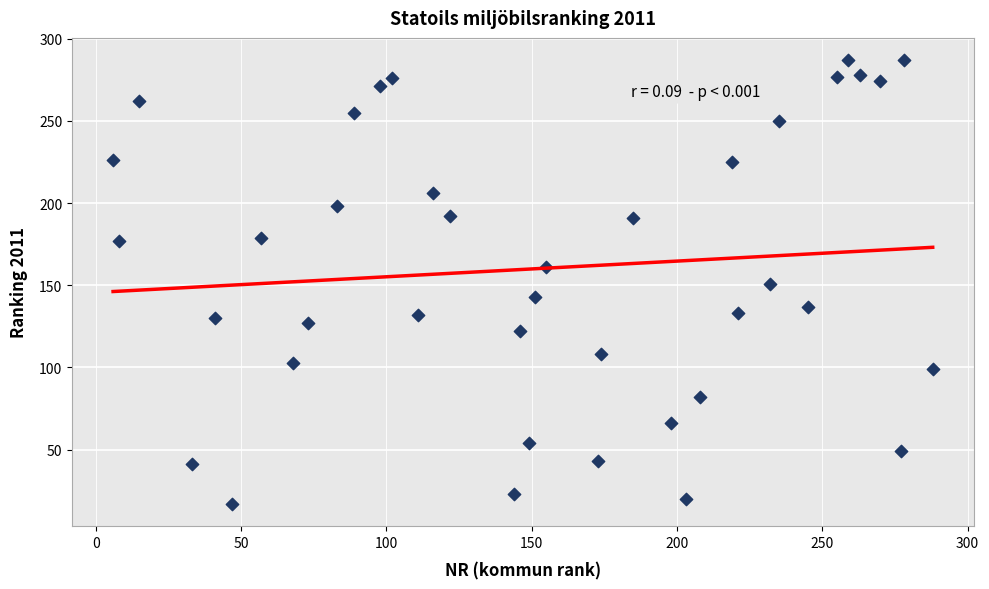

What is the range of Y values (max minus min)?

270